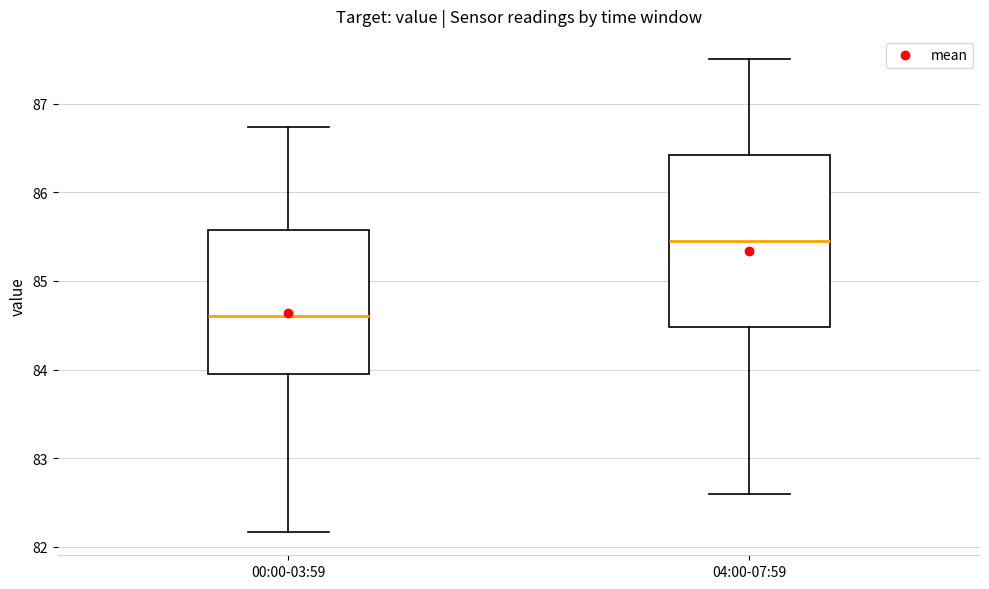

Where does the upper whisker of the box for 00:00-03:59 end on the y-axis? The values are not printed on the chart, so give them approximately, as read against the axis.

86.7